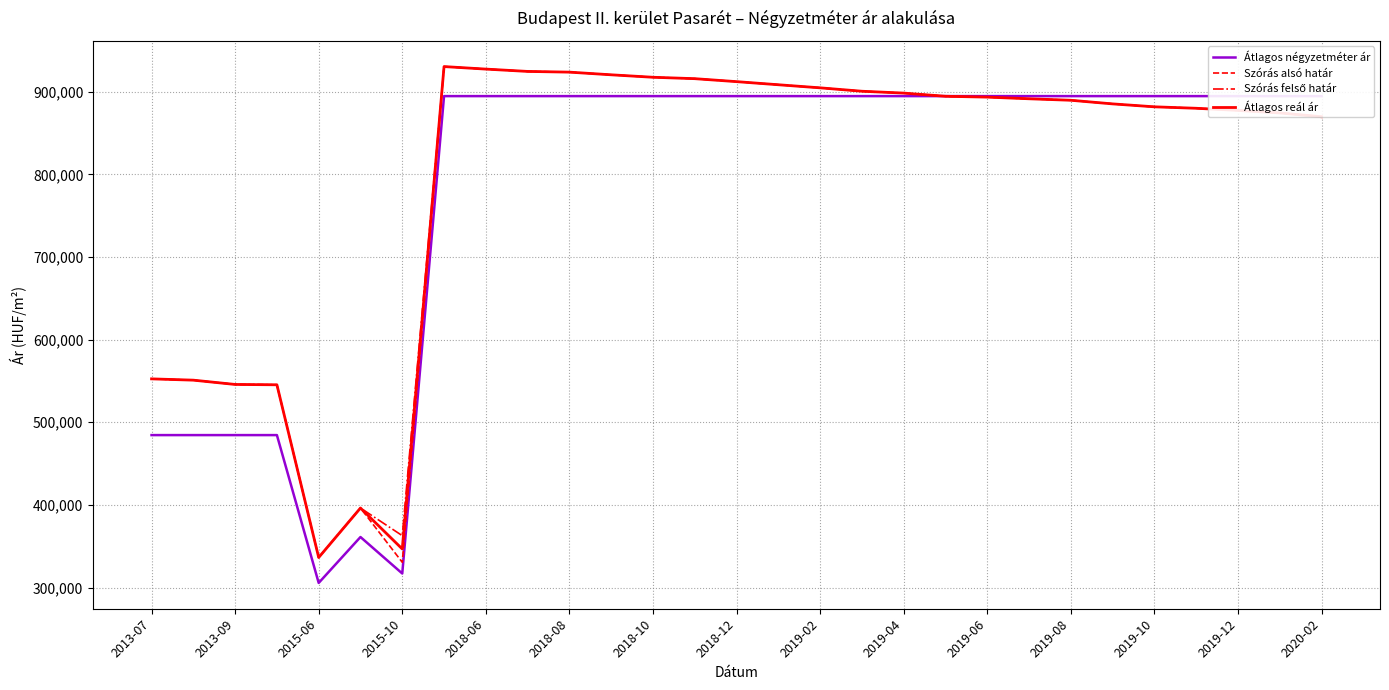

True or false: Átlagos reál ár and Szórás felső határ cross at least once.

False